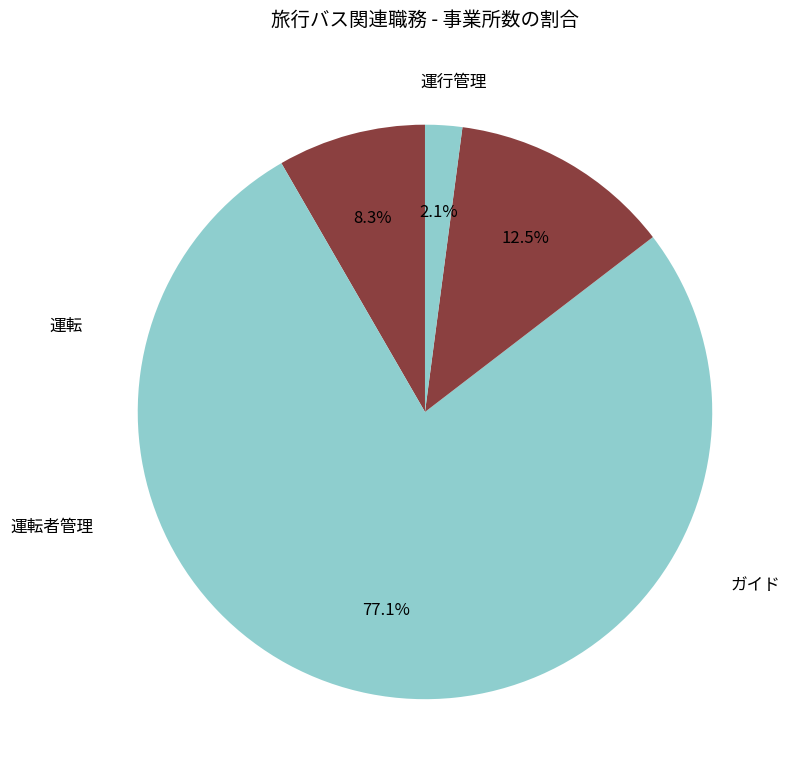

How many segments does this pie chart have?

4